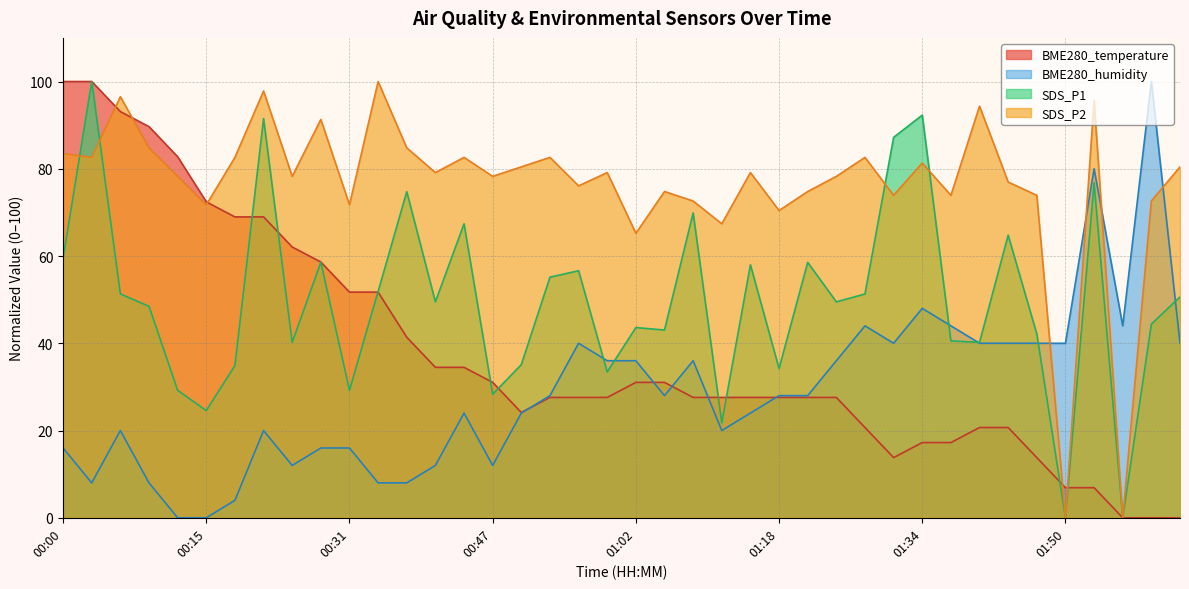

After their last crossing, which series has the higher values: BME280_humidity or BME280_temperature?

BME280_humidity